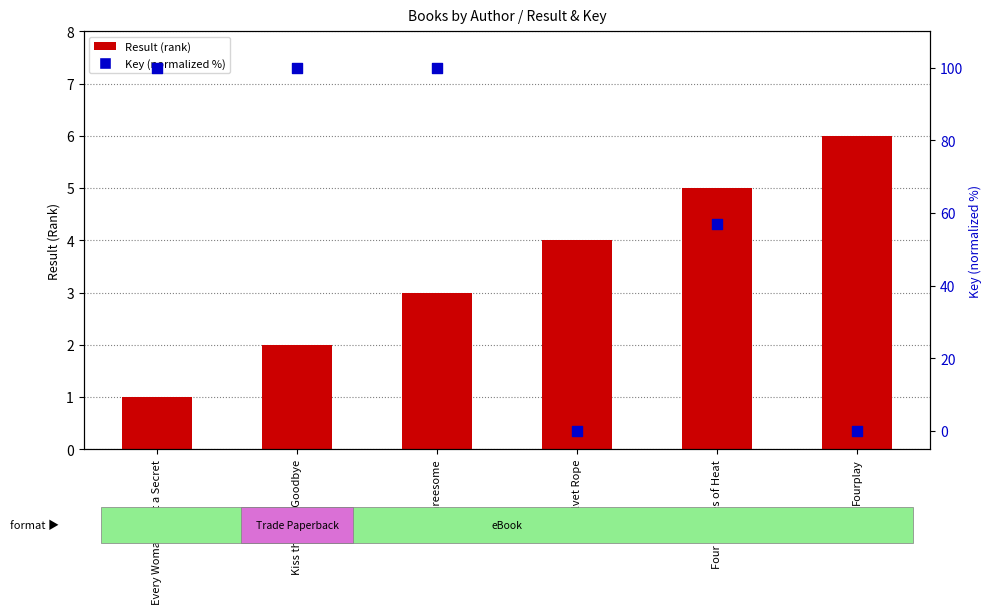

Which series has the largest total across all categories?

Key (normalized %)